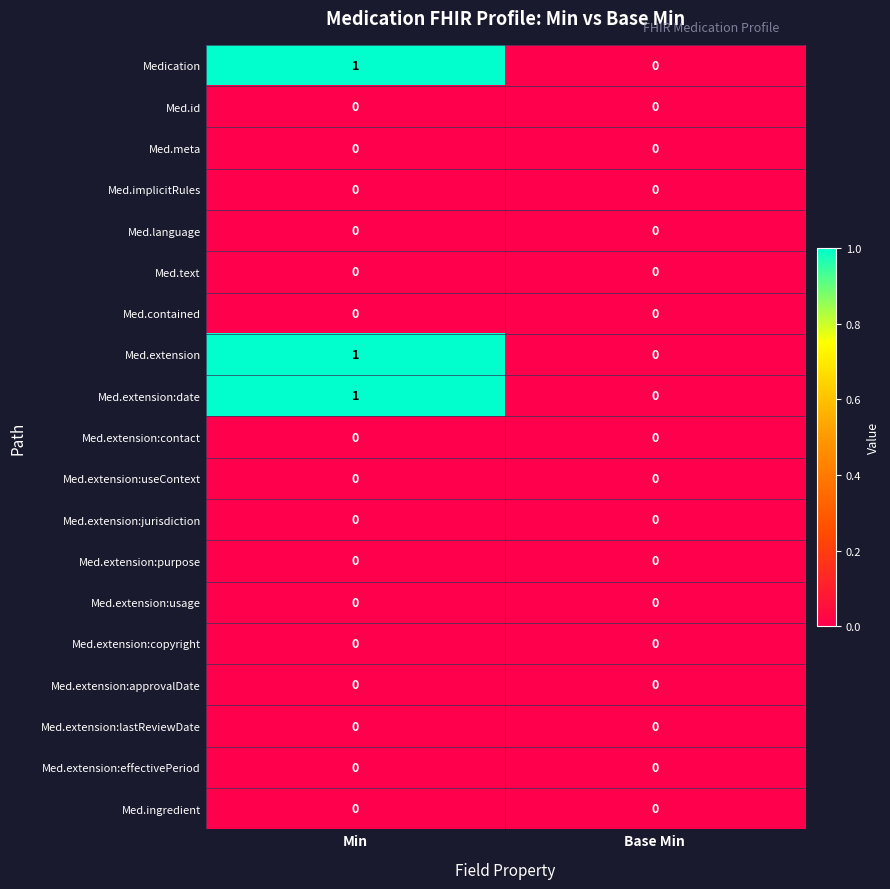

Which category has the lowest value in the Med.extension:date series?

Base Min